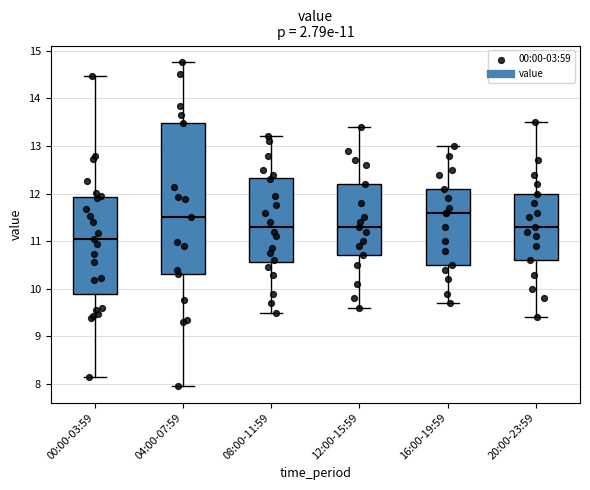

Which box has the lowest median line?

00:00-03:59